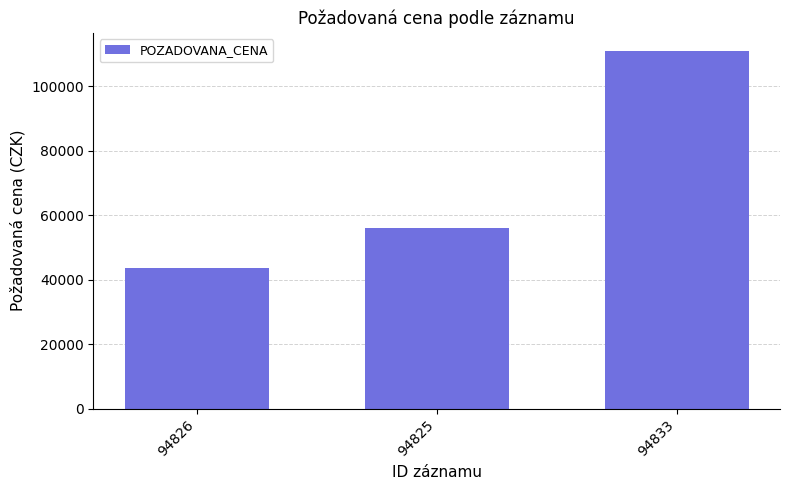

Are the bars grouped side by side (vs. stacked)?

No